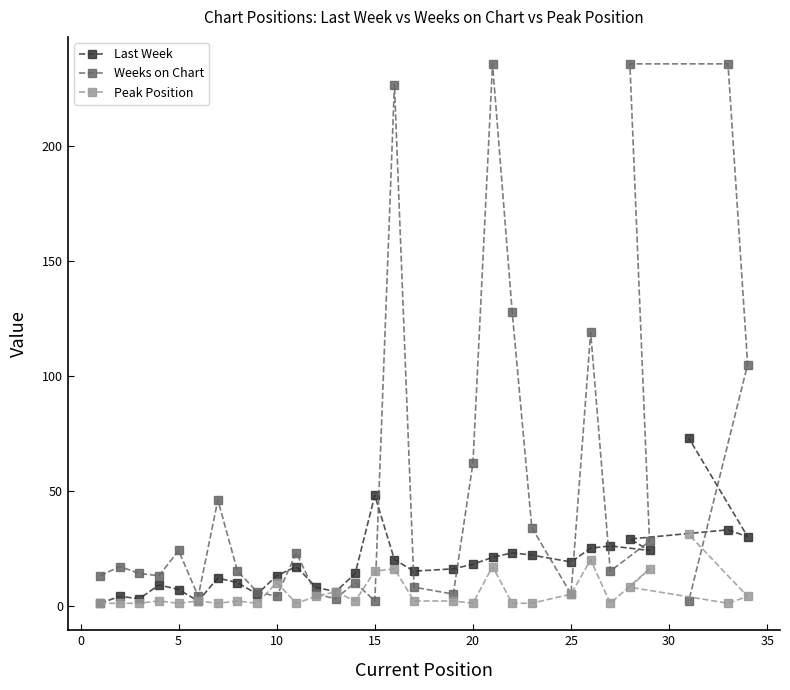

What is the highest value of the Peak Position series?

31